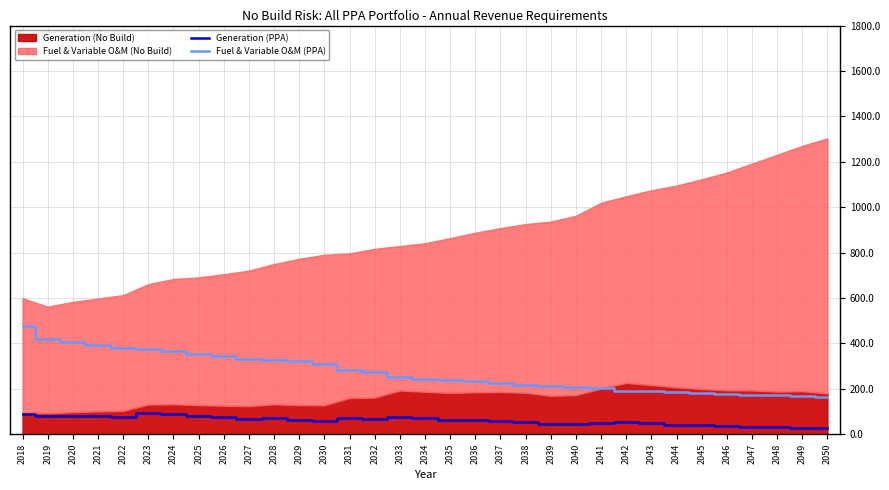

What is the spread (max minus min) of values at 2026?

268.5